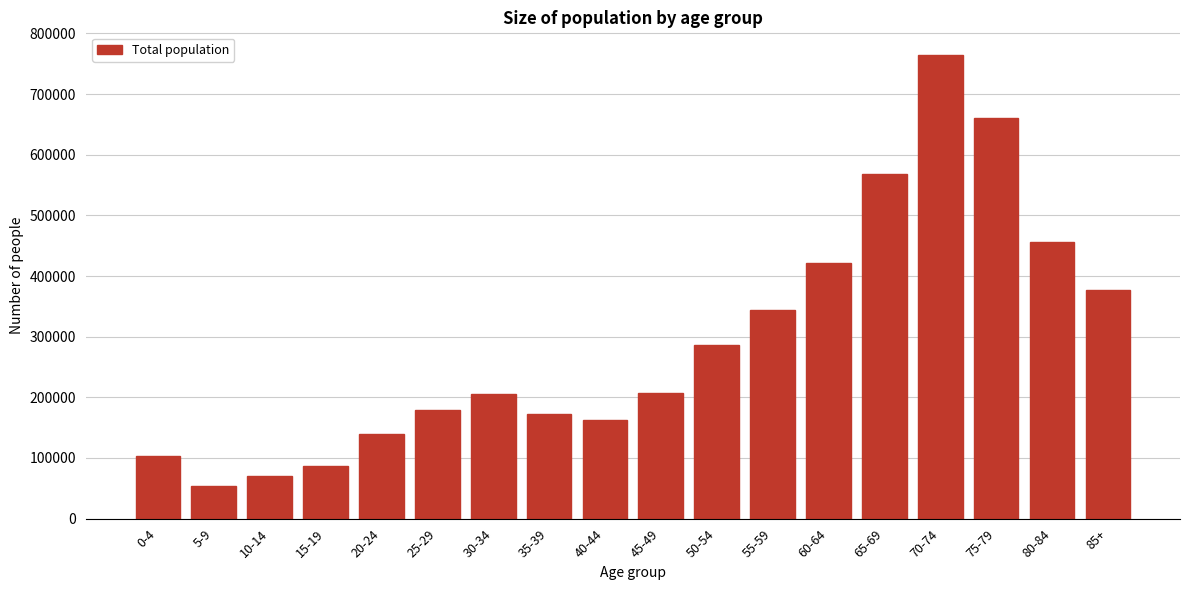

What is the difference between the values at 10-14 and 5-9?

16303